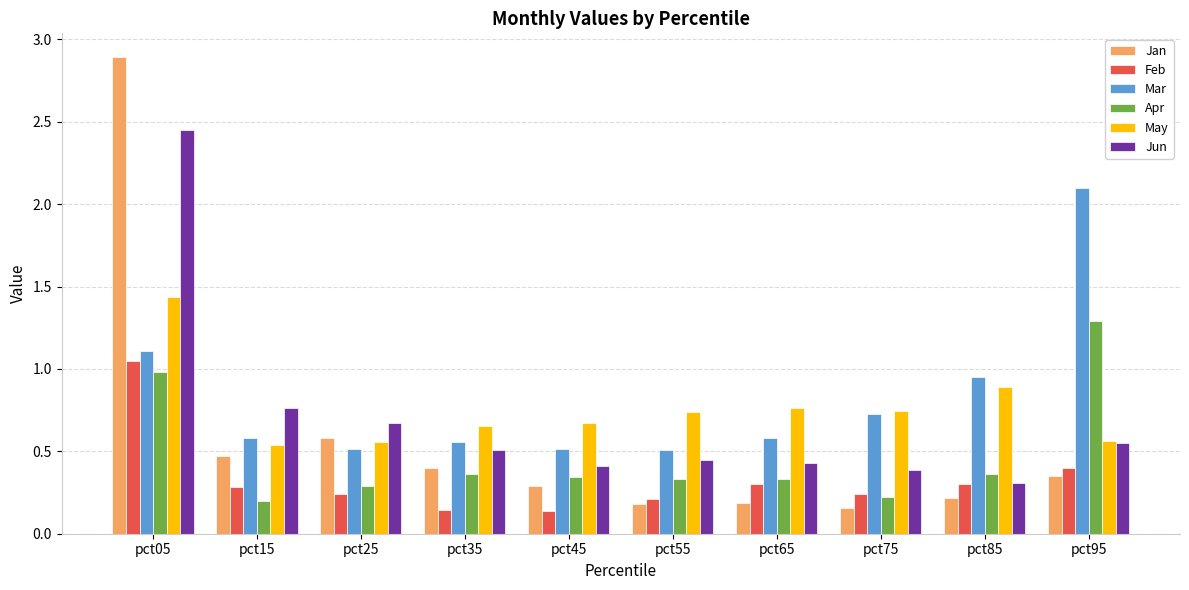

How many bars are there in total?

60